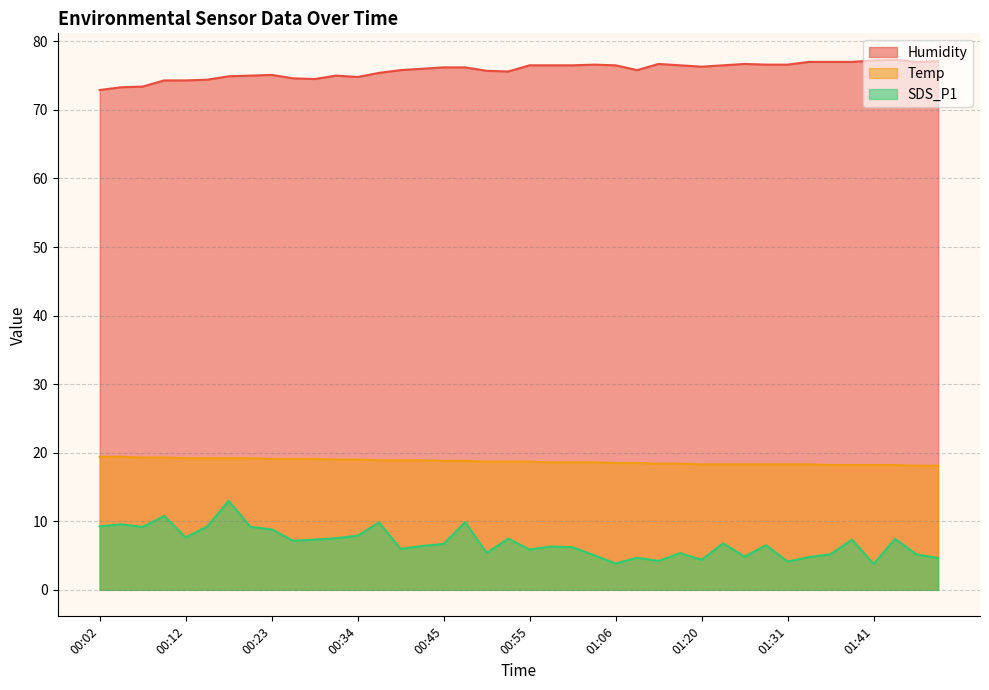

Is it true that Temp equals 19.3 at 00:07?

True